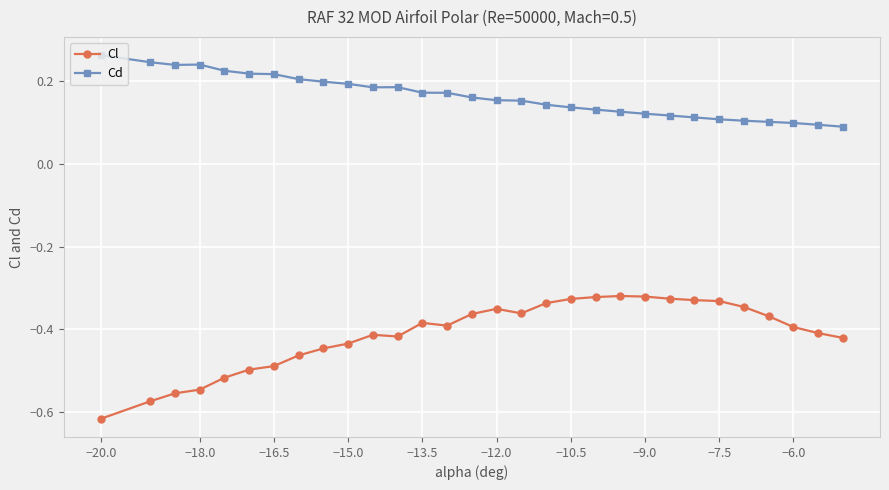

How many lines are shown in the chart?

2